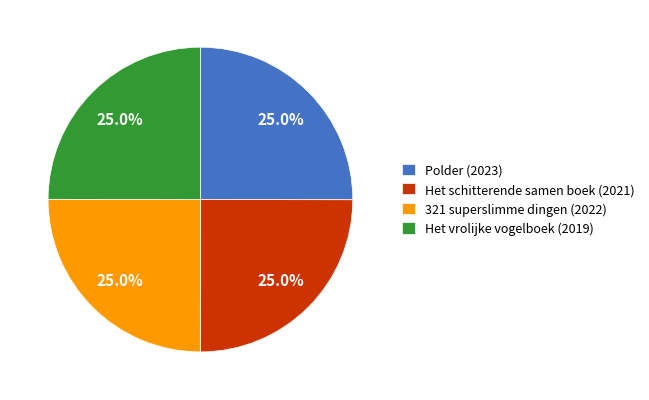

To the nearest percent, what is the combined percentage of Het vrolijke vogelboek and Polder?

50%